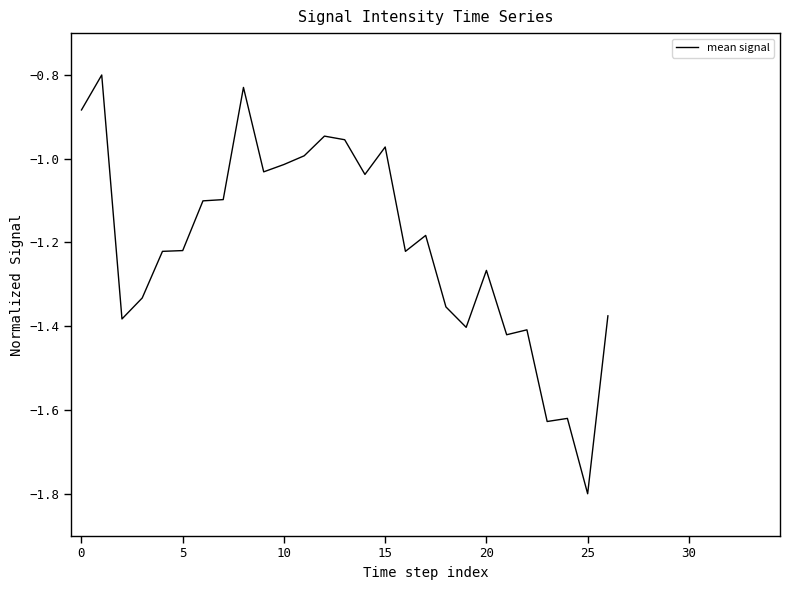

How many data points are less than -1?

20